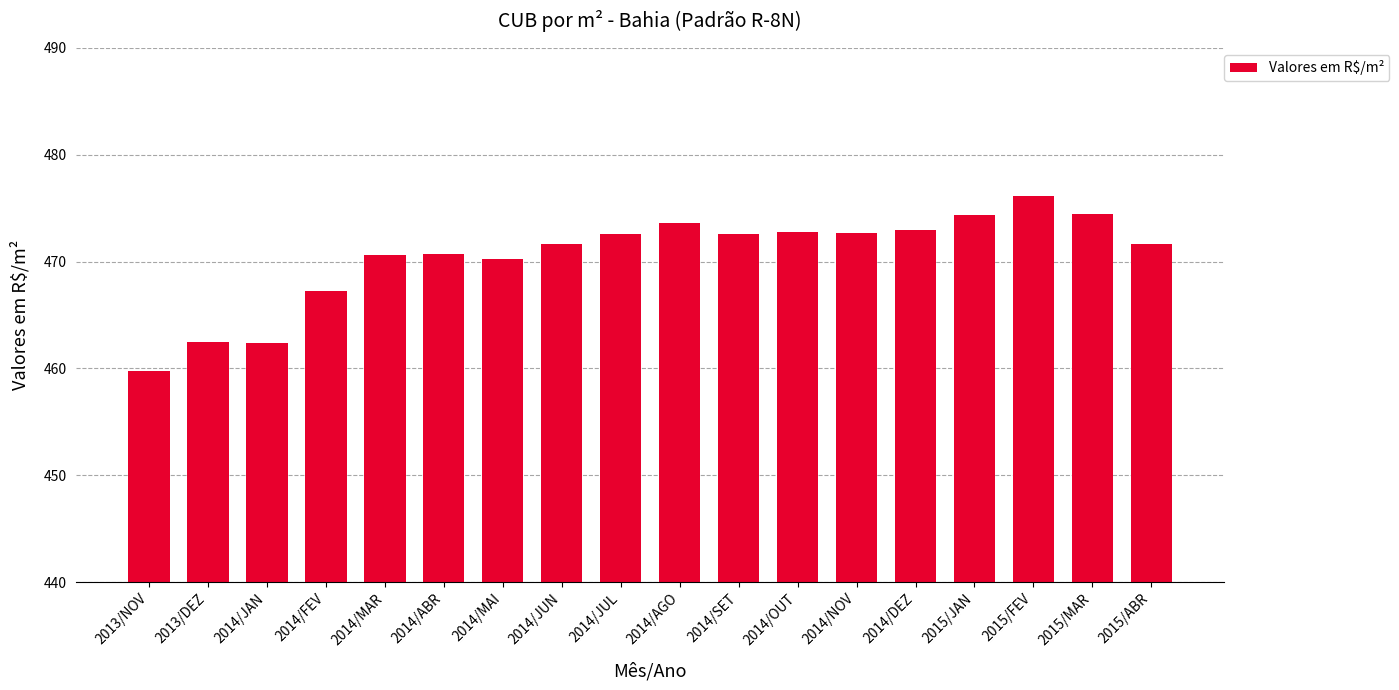

How many bars are there in total?

18